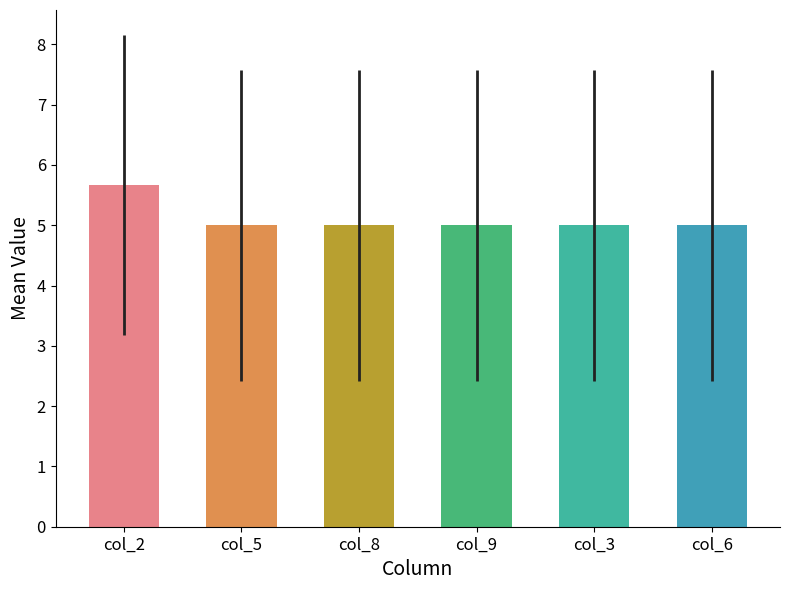

How many data points in col_3 are above 5?

4